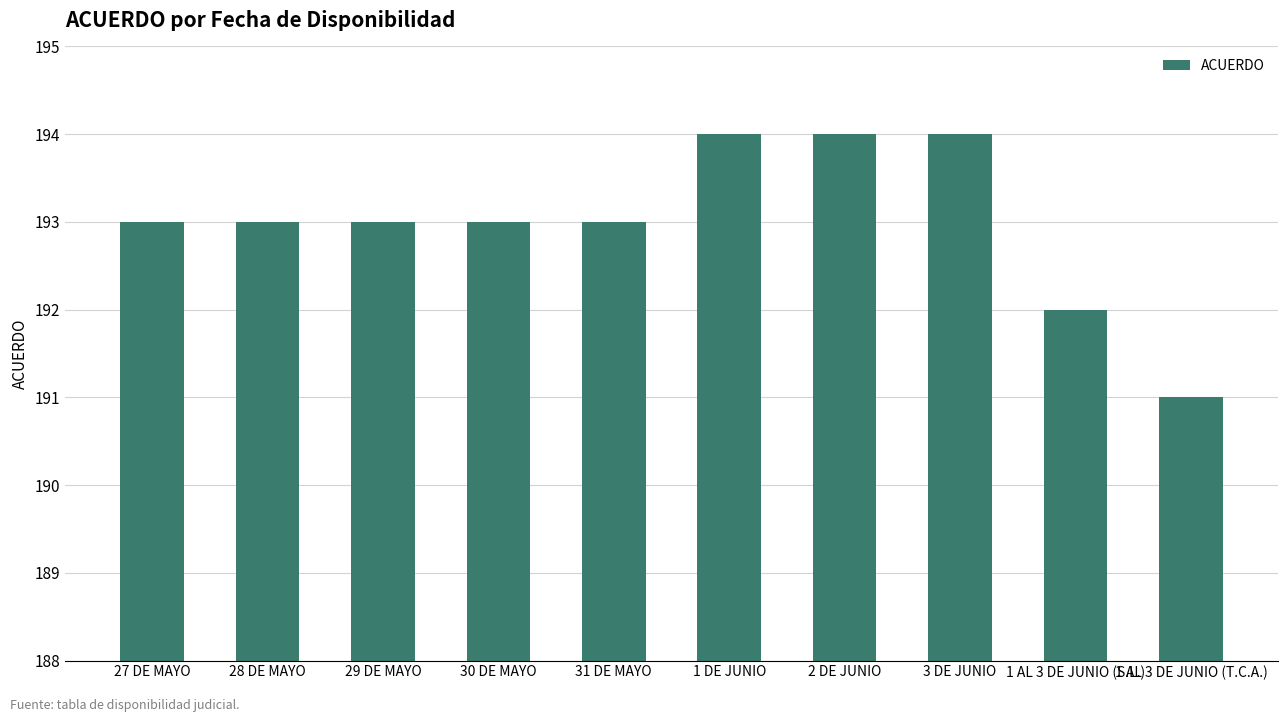

How many bars are there in total?

10